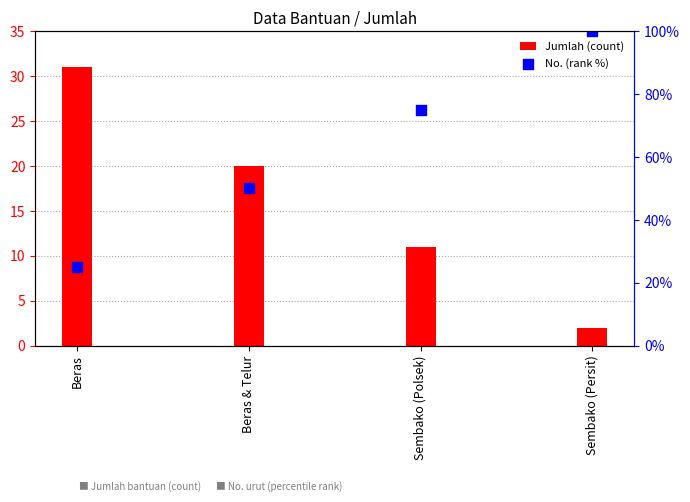

What are all the series names shown in the legend?

Jumlah (count), No. (rank %)